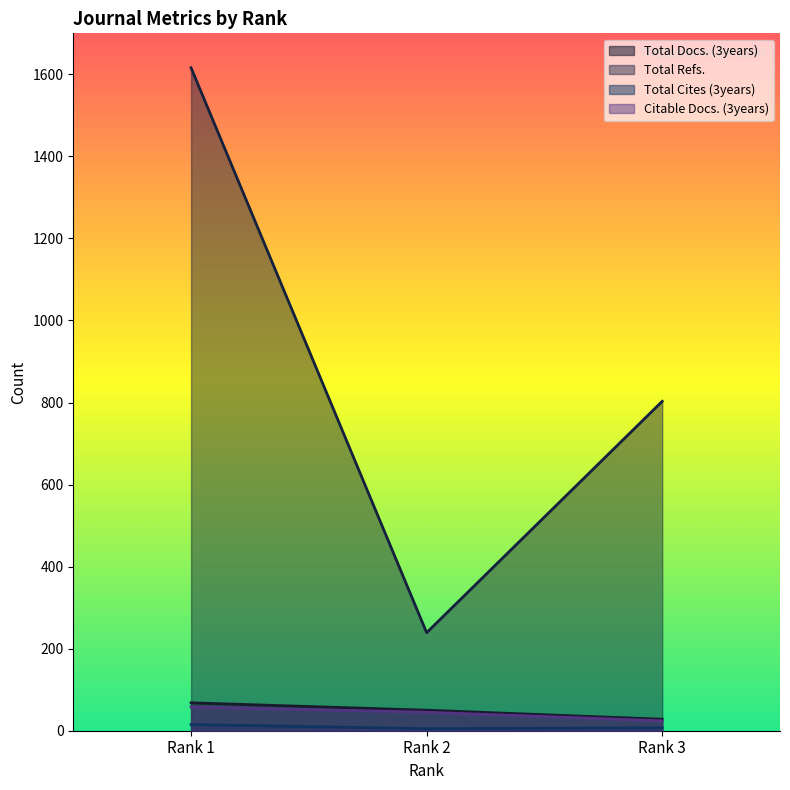

What is the difference between the maximum and minimum values in the Total Cites (3years) series?

10